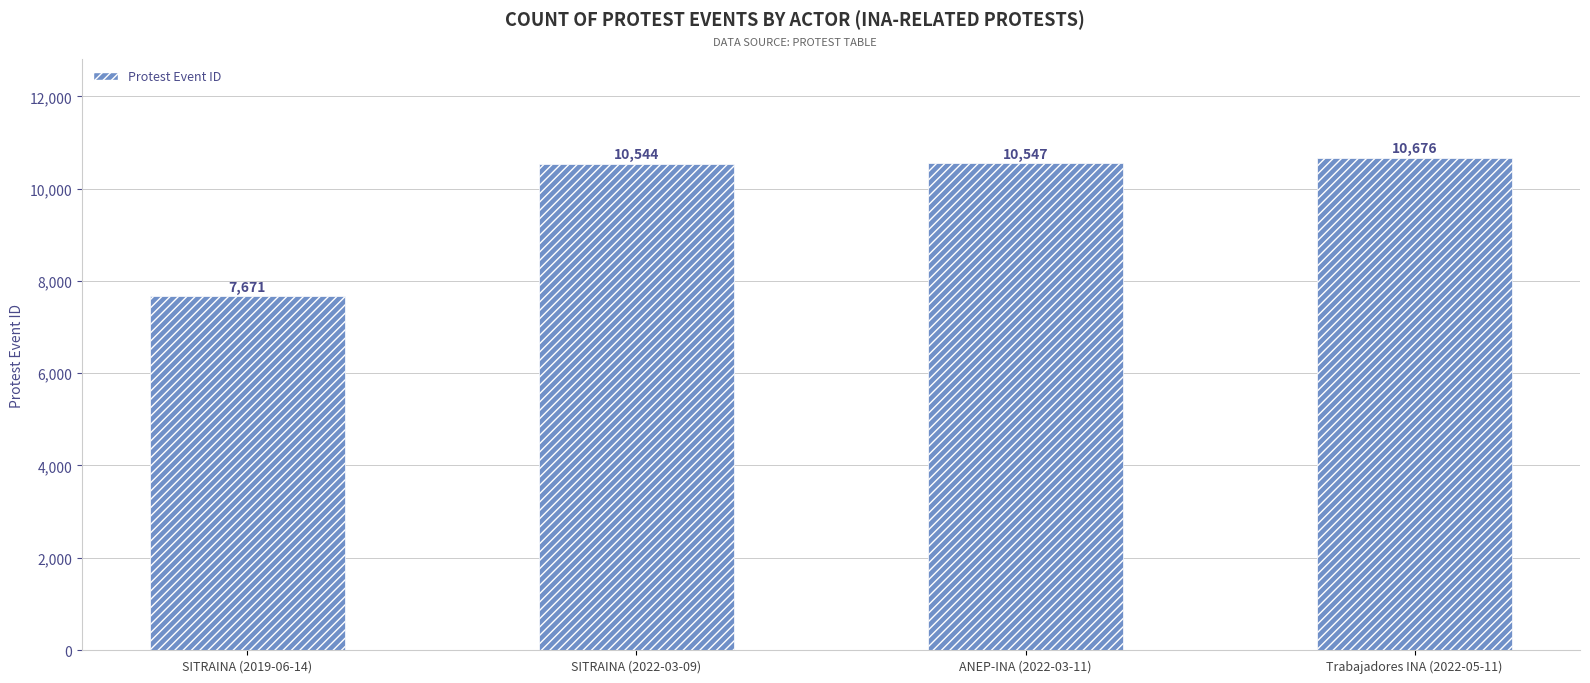

Reading left to right, list all the values displayed in this chart.

SITRAINA (2019-06-14)=7671	SITRAINA (2022-03-09)=10544	ANEP-INA (2022-03-11)=10547	Trabajadores INA (2022-05-11)=10676